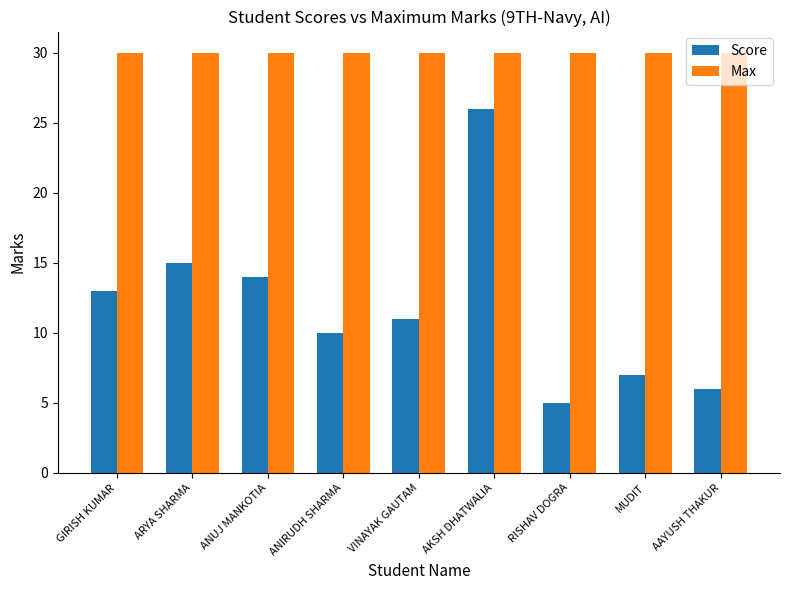

List the series in order of their peak value, highest first.

Max, Score